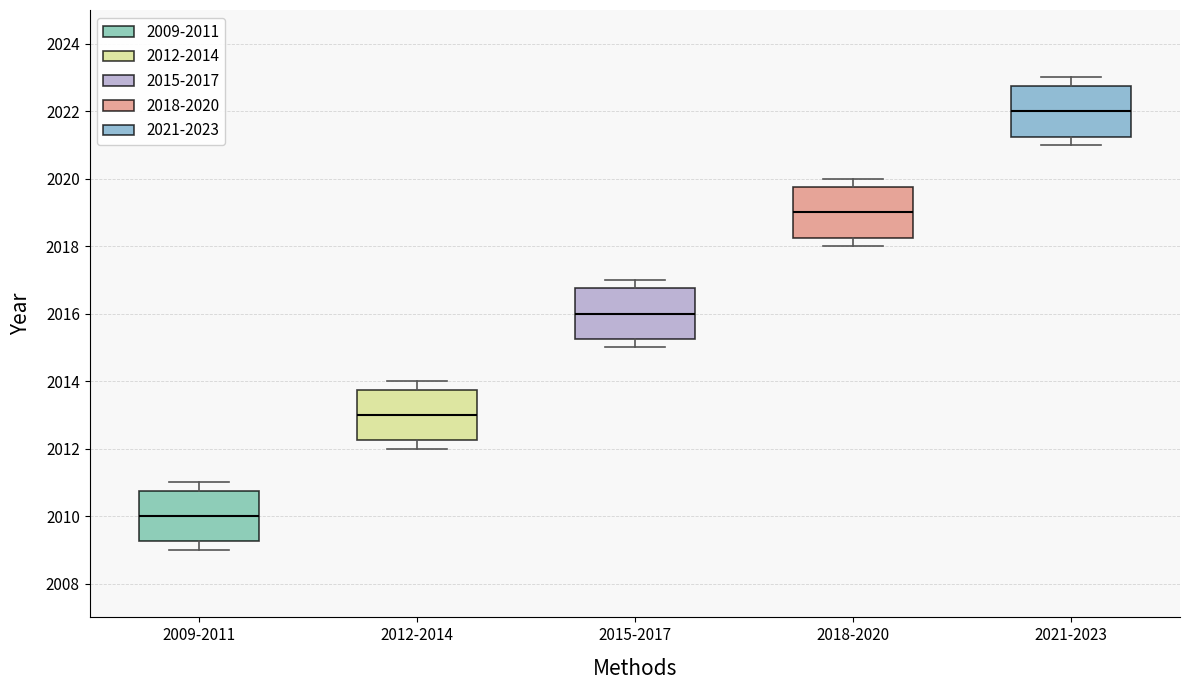

Where does the lower whisker of the box for 2009-2011 end on the y-axis? The values are not printed on the chart, so give them approximately, as read against the axis.

2009.0